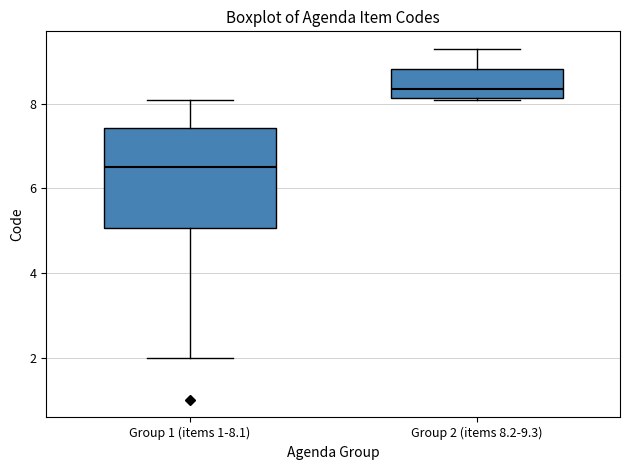

Where does the lower whisker of the box for Group 1 (items 1-8.1) end on the y-axis? The values are not printed on the chart, so give them approximately, as read against the axis.

2.0